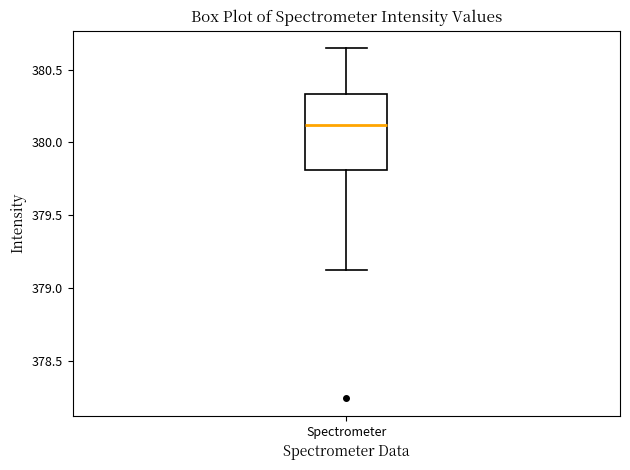

Where does the median line of the box for Spectrometer sit on the y-axis? The values are not printed on the chart, so give them approximately, as read against the axis.

380.10